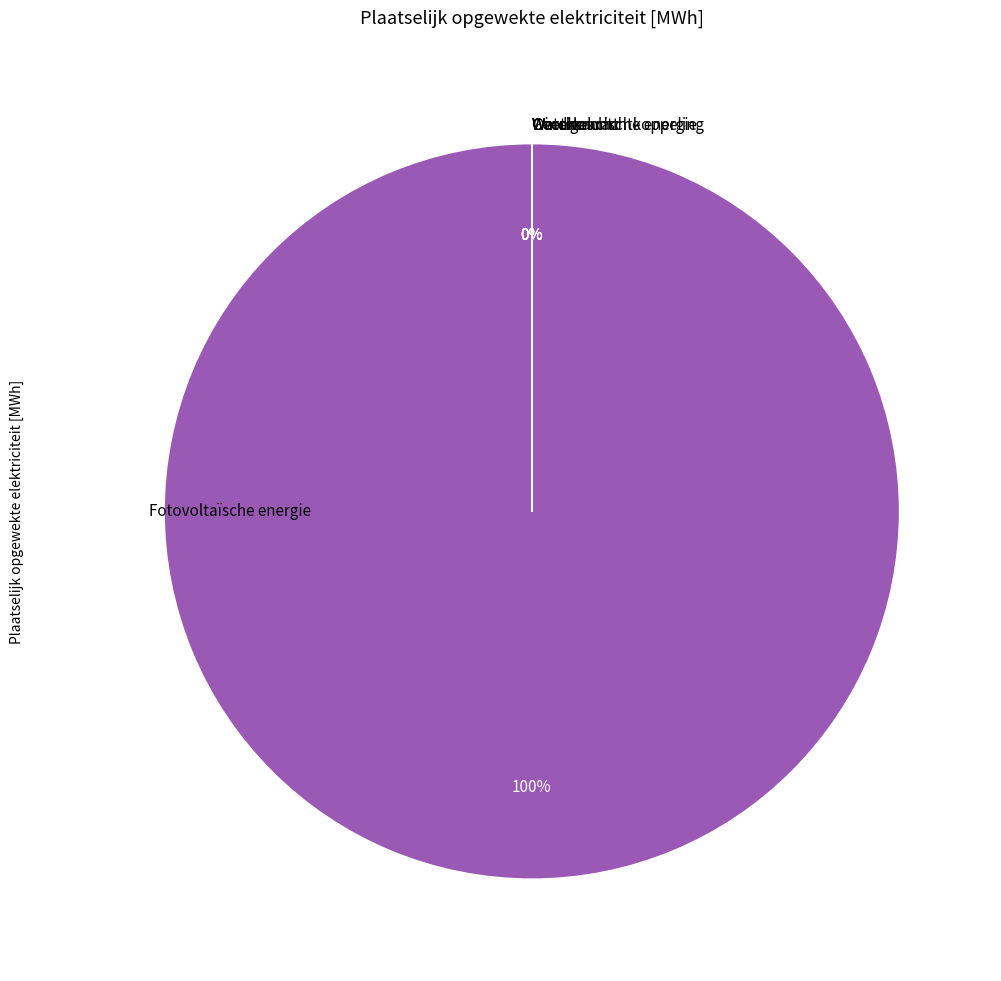

Count the number of slices in the pie.

6